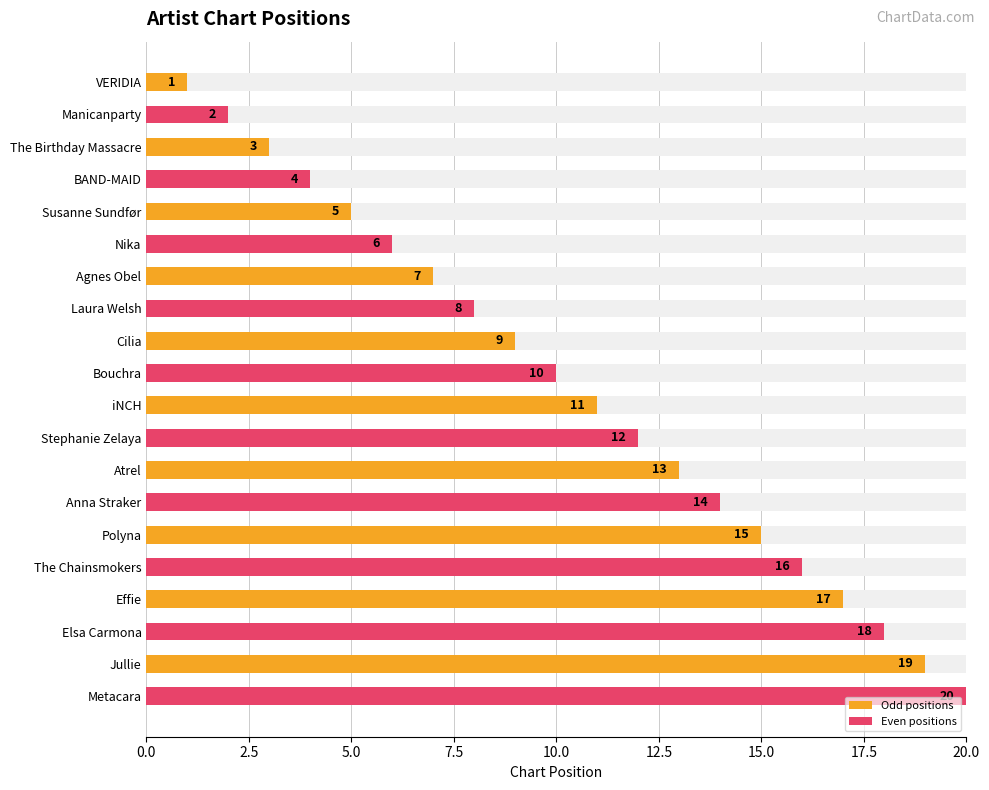

What is the ratio of the value at Elsa Carmona to the value at Effie?

1.1